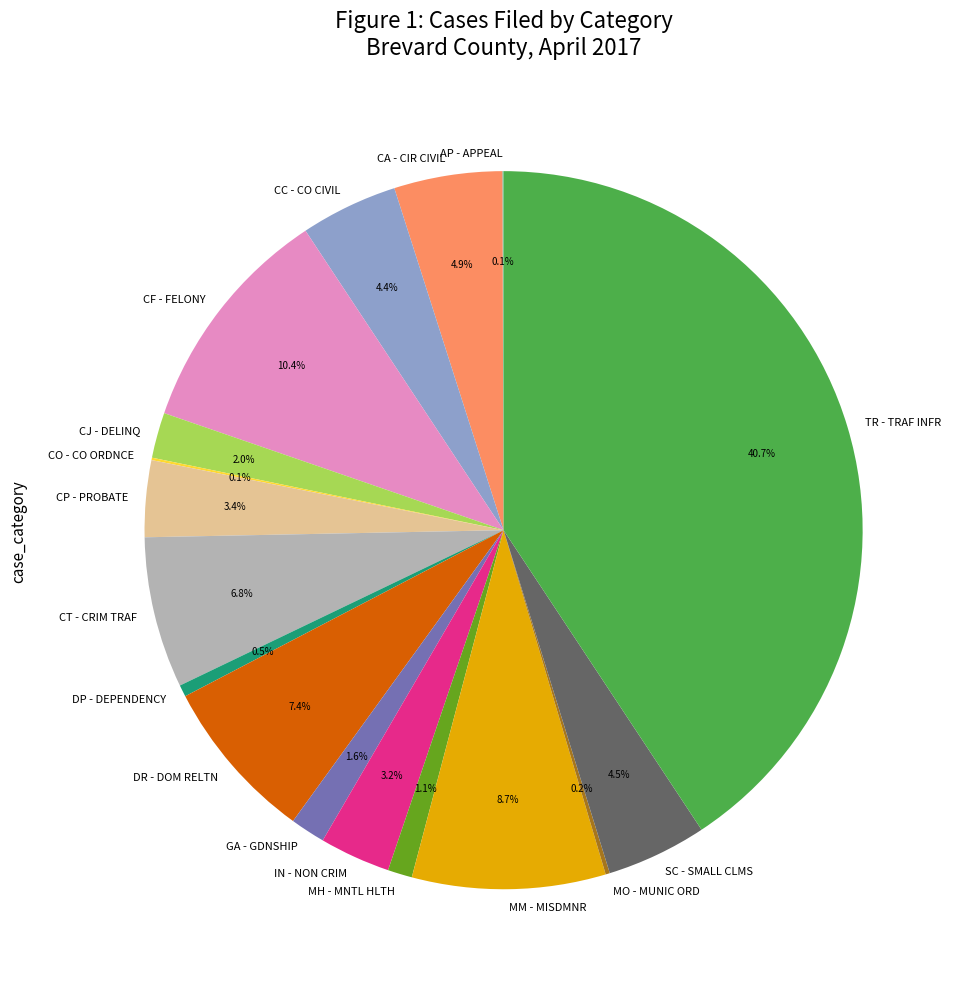

What is the largest slice in the pie chart?

TR - TRAF INFR